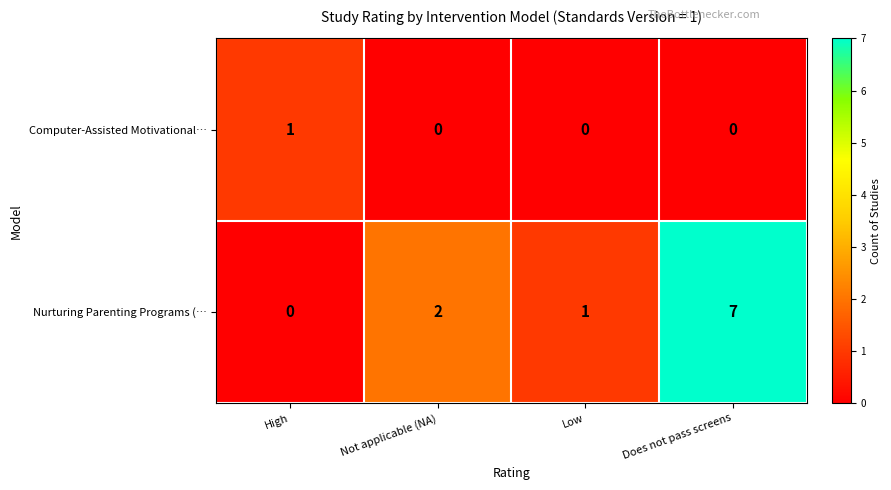

How many series are shown in this chart?

2